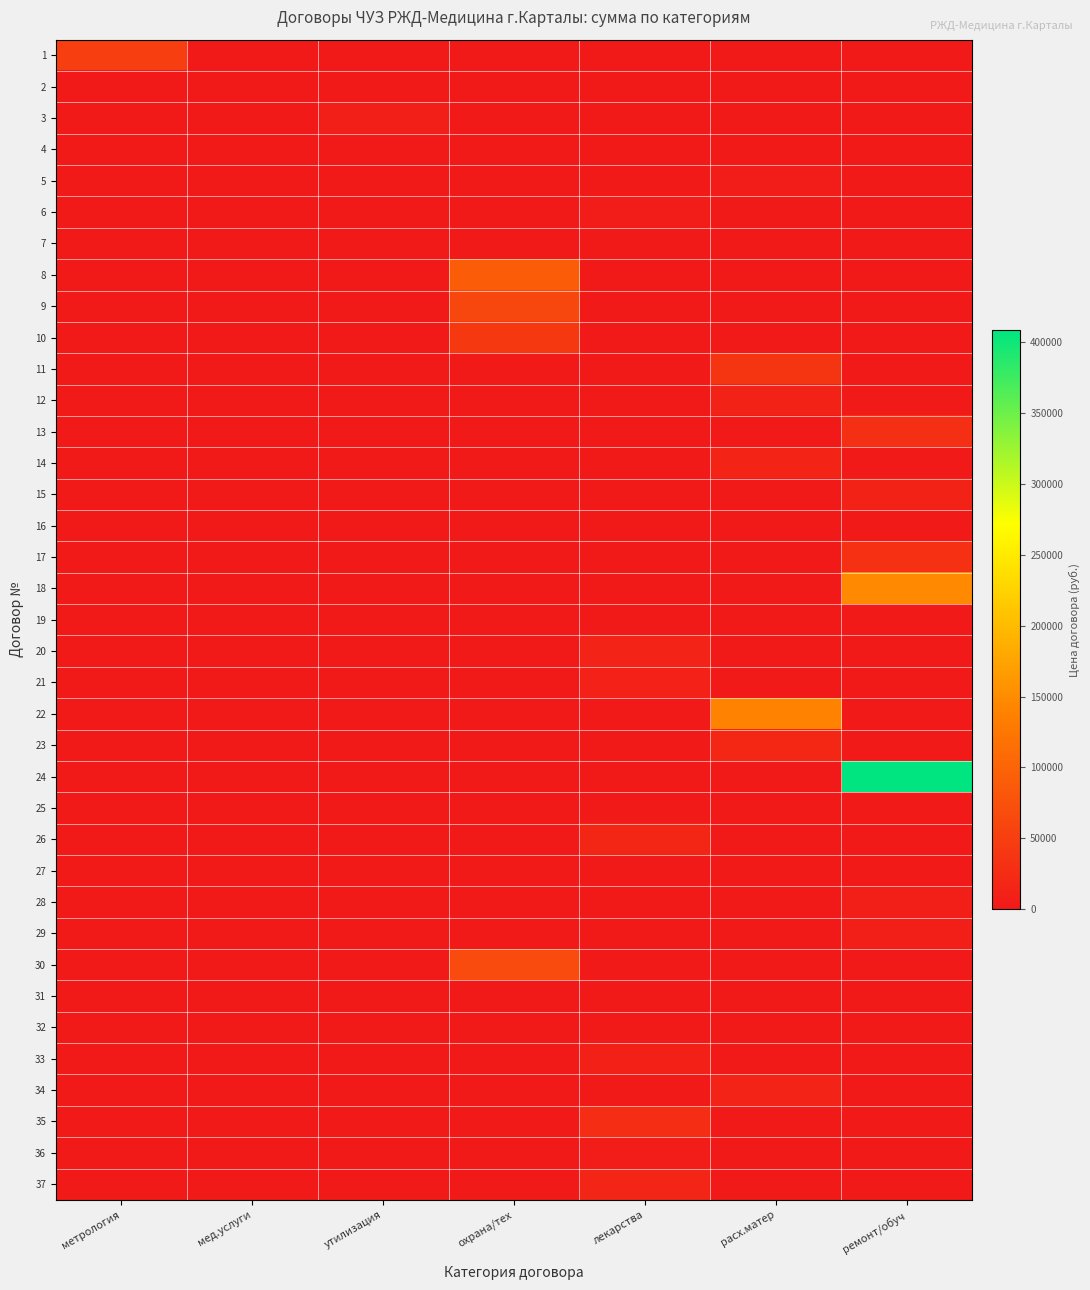

What is the greatest value displayed?

408500